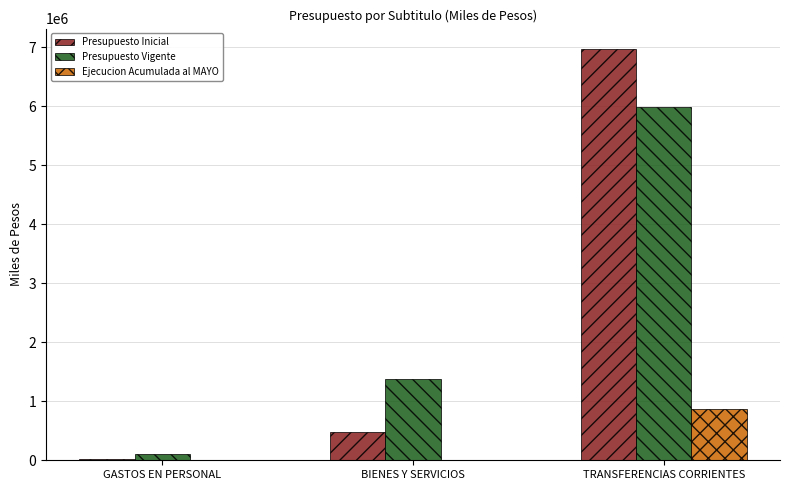

What is the approximate value of Ejecucion Acumulada al MAYO at TRANSFERENCIAS CORRIENTES?

864000